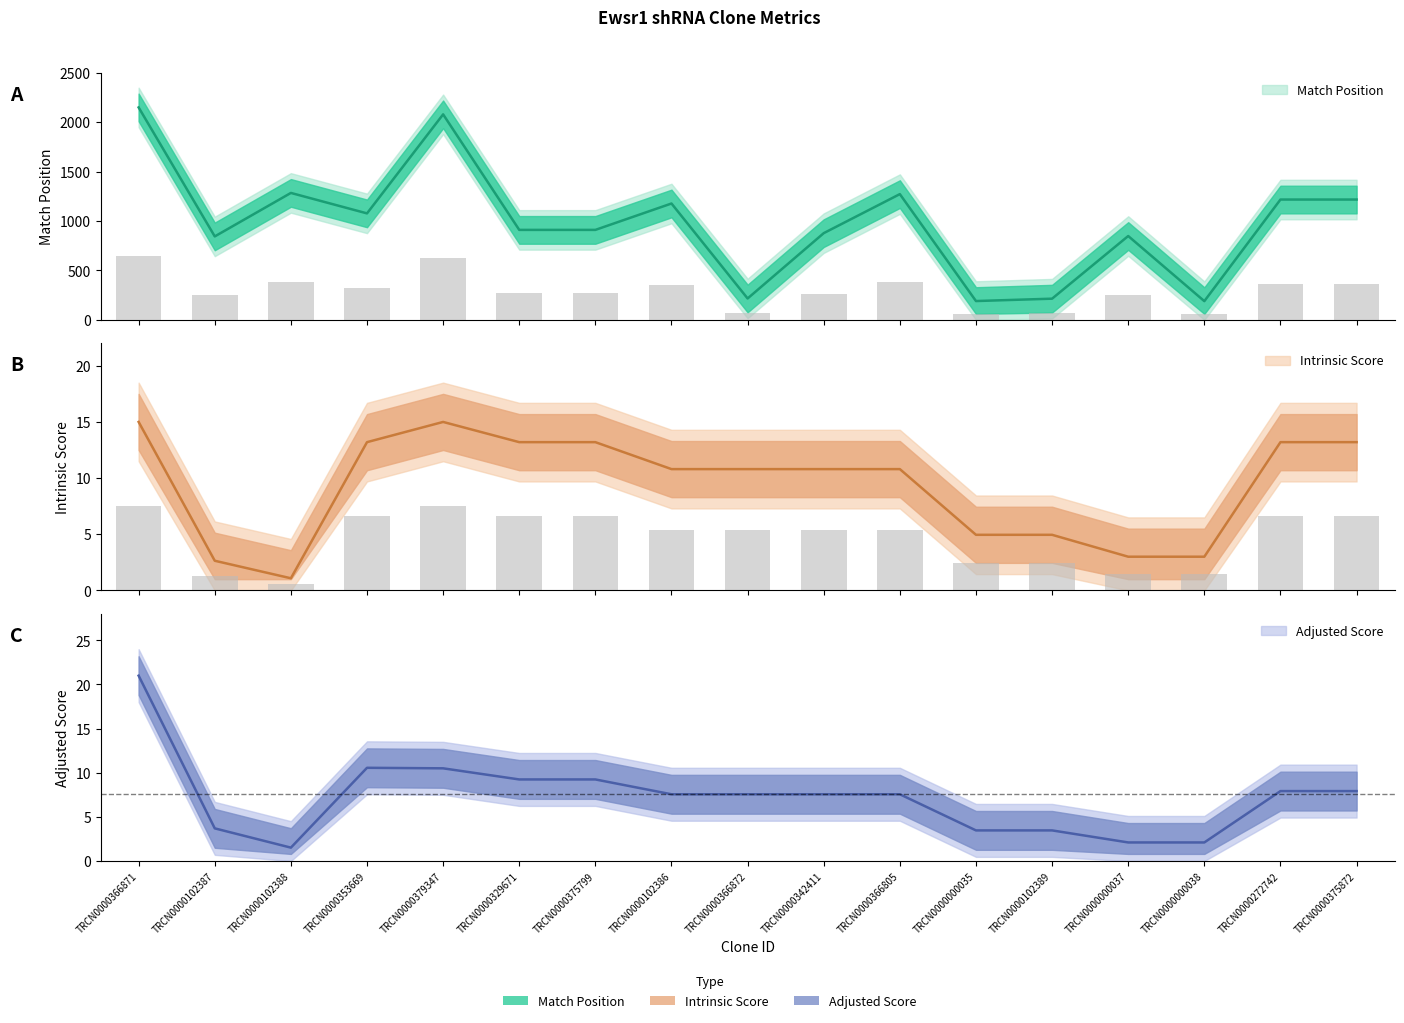

List the series in order of their peak value, highest first.

Match Position, Adjusted Score, Intrinsic Score